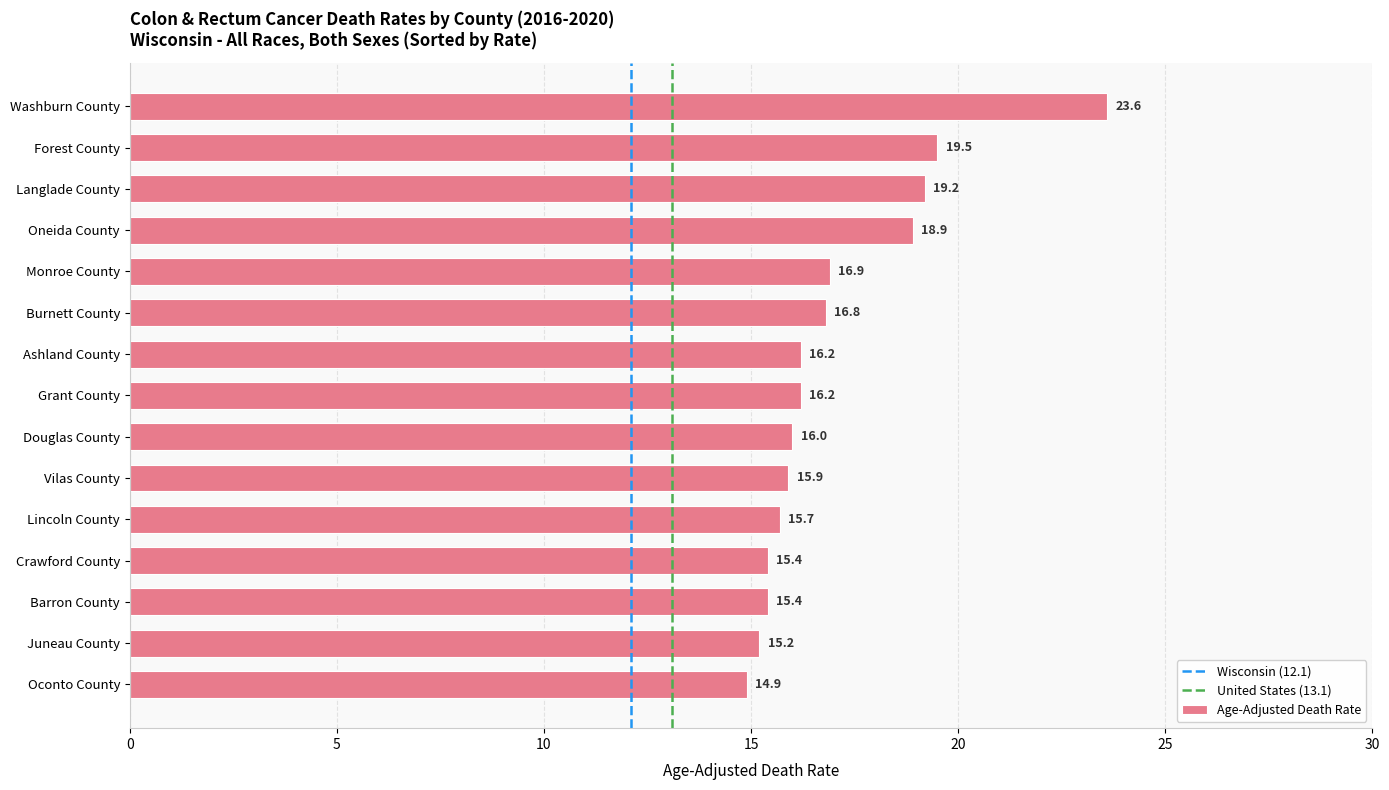

What is the ratio of the value at Washburn County to the value at Burnett County?

1.4